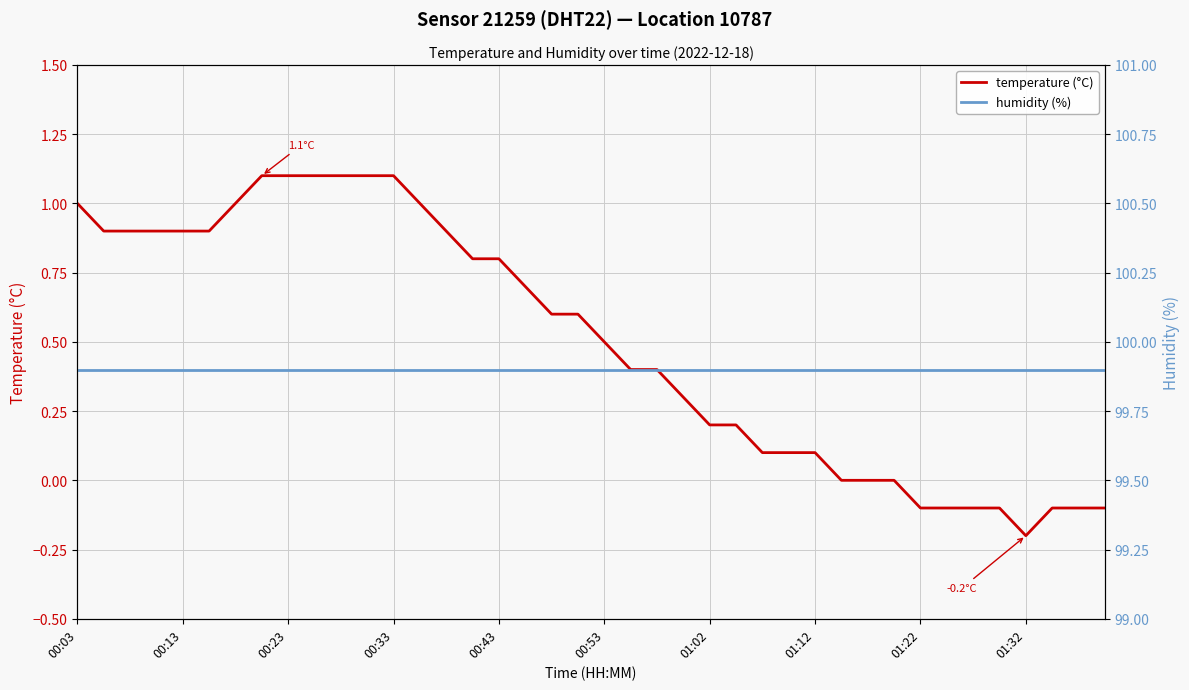

True or false: temperature (°C) has a value of 1.5 at 00:23.

False